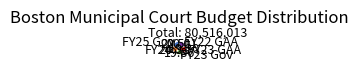

Is there any slice that represents more than half of the pie?

No